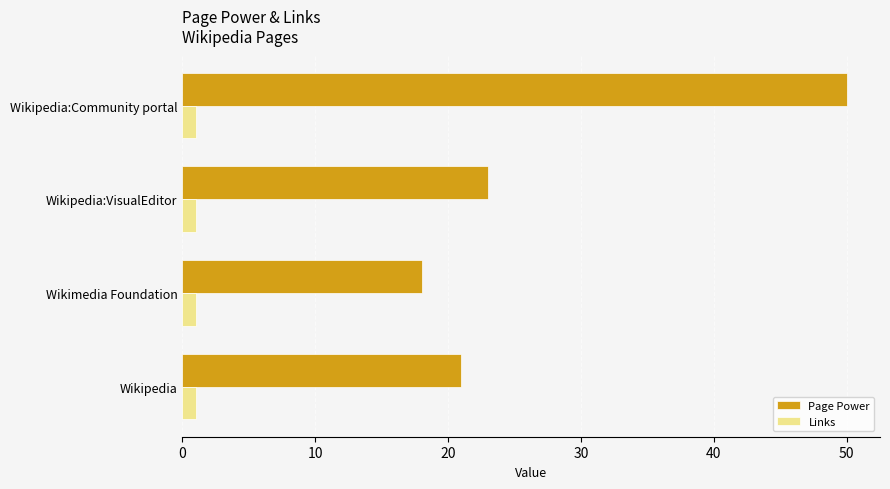

How many data points does each series have?

4